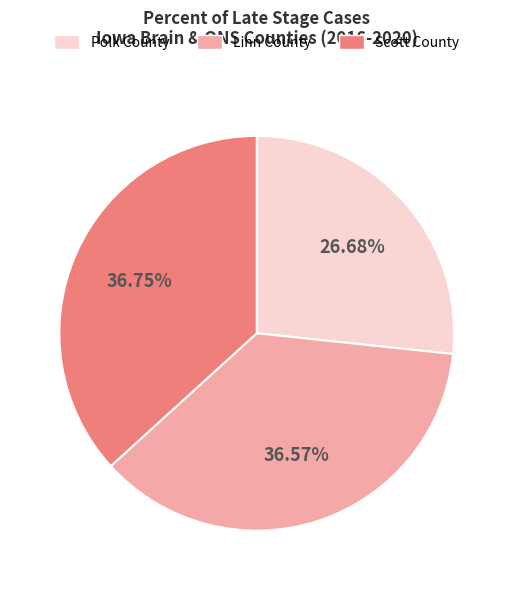

Does Polk County represent more than half of the total?

No